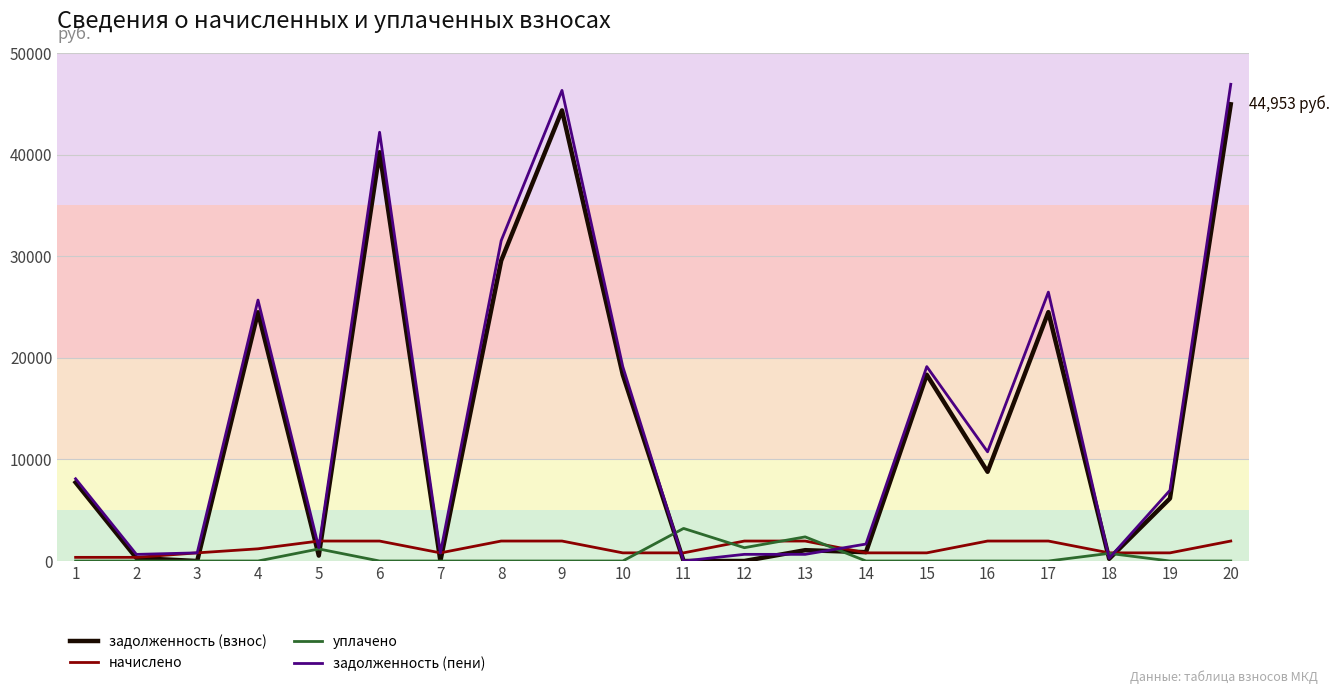

Rank the series by their maximum value, from lowest to highest.

начислено, уплачено, задолженность (взнос), задолженность (пени)